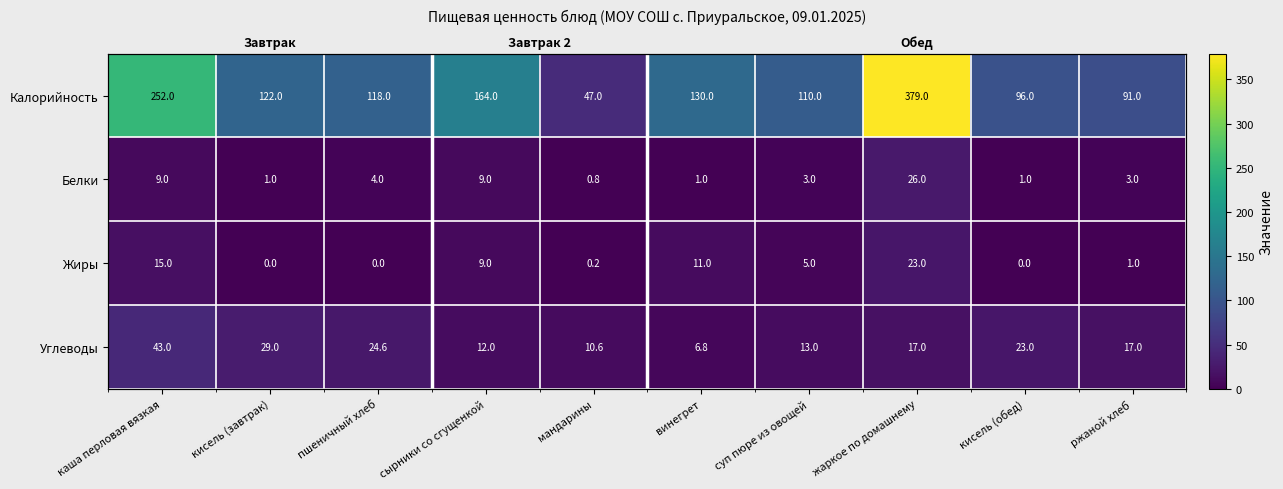

Where does the Белки series first go above 3?

каша перловая вязкая